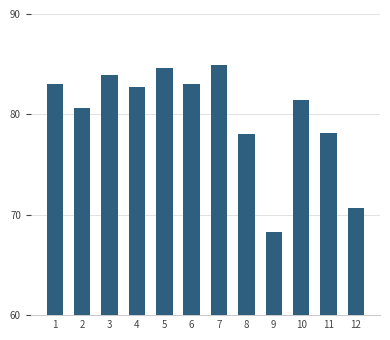

What is the value of the 4th bar from the left?

82.7